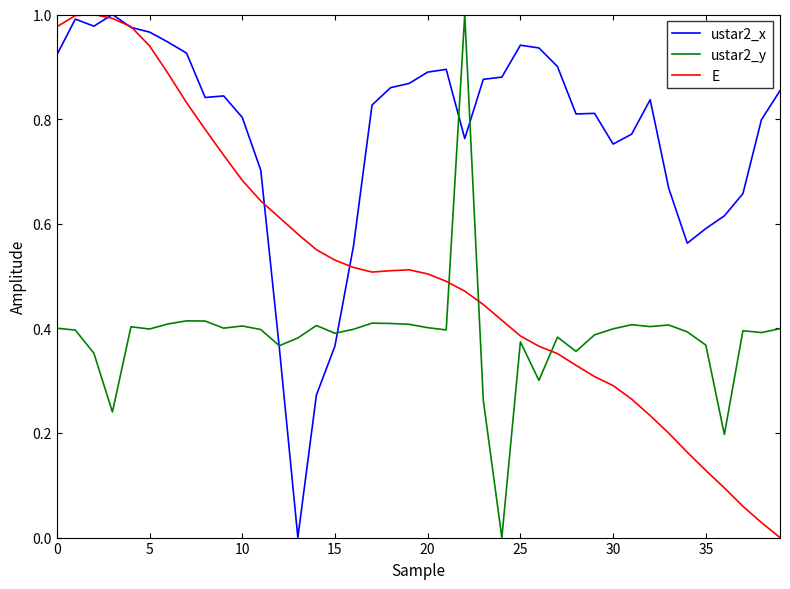

What is the sum of all ustar2_y values?

15.4